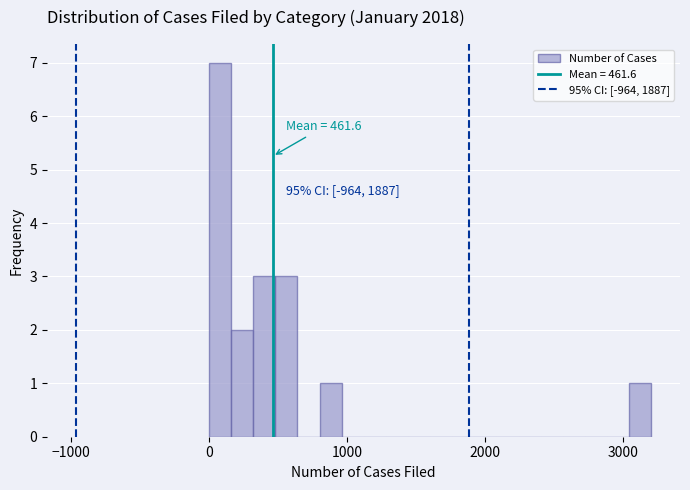

Around what value on the x-axis is the tallest bar? Give the approximate position of its centre, as read against the axis.

100